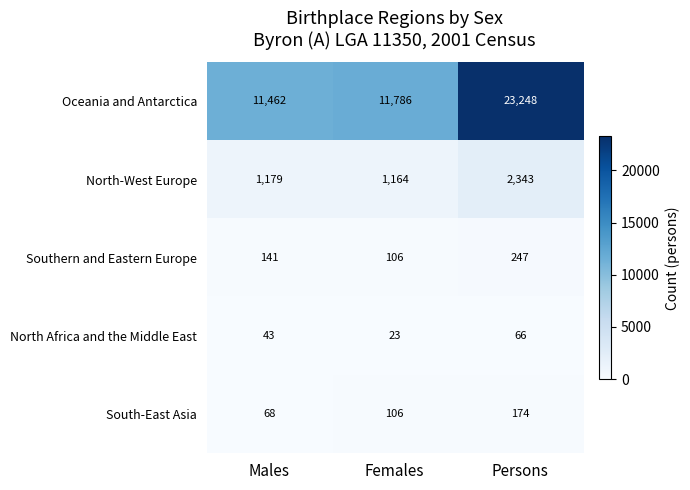

Which series has the largest range (max minus min)?

Oceania and Antarctica